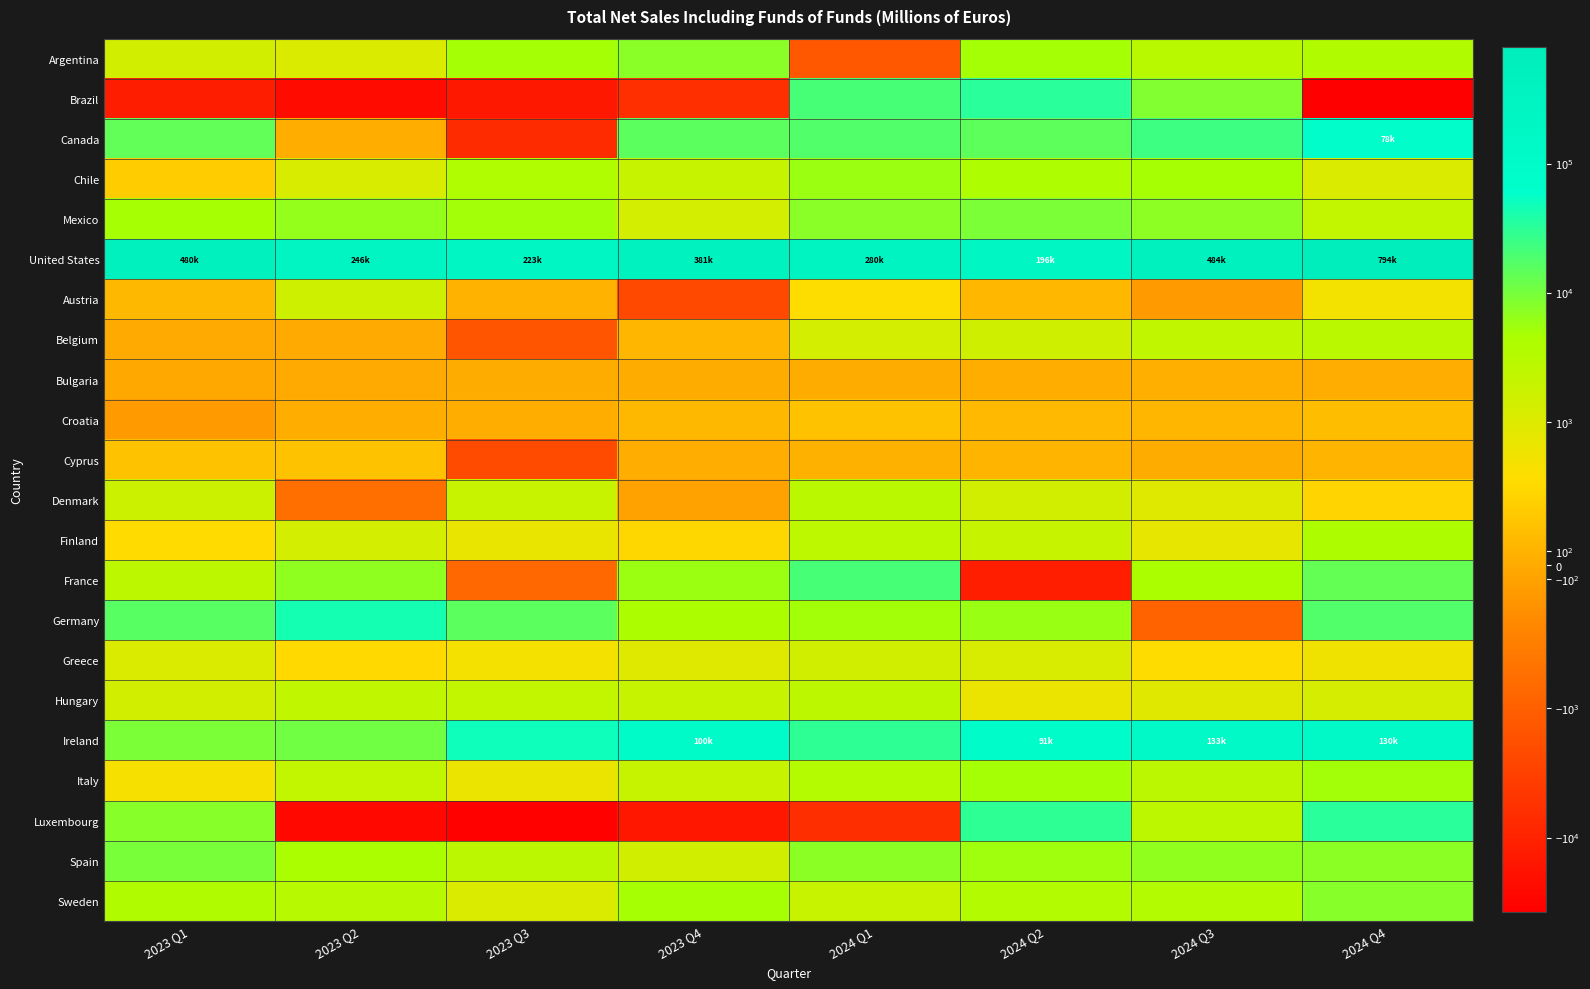

Reading left to right, transcribe all the data shown in this chart.

Argentina: 2023 Q1=1363	2023 Q2=1080	2023 Q3=5007	2023 Q4=7565	2024 Q1=-1313	2024 Q2=4970	2024 Q3=3000	2024 Q4=3720
Brazil: 2023 Q1=-12389	2023 Q2=-23698	2023 Q3=-14534	2023 Q4=-6402	2024 Q1=20588	2024 Q2=32137	2024 Q3=8593	2024 Q4=-37900
Canada: 2023 Q1=13857	2023 Q2=49	2023 Q3=-7291	2023 Q4=15258	2024 Q1=17781	2024 Q2=14697	2024 Q3=23407	2024 Q4=78392
Chile: 2023 Q1=400	2023 Q2=1116	2023 Q3=3723	2023 Q4=1957	2024 Q1=5687	2024 Q2=3976	2024 Q3=4798	2024 Q4=1029
Mexico: 2023 Q1=4746	2023 Q2=6429	2023 Q3=5067	2023 Q4=1307	2024 Q1=7445	2024 Q2=9324	2024 Q3=7031	2024 Q4=2286
United States: 2023 Q1=480682	2023 Q2=246073	2023 Q3=223027	2023 Q4=381633	2024 Q1=280557	2024 Q2=196296	2024 Q3=484841	2024 Q4=794739
Austria: 2023 Q1=162	2023 Q2=1576	2023 Q3=94	2023 Q4=-2329	2024 Q1=615	2024 Q2=155	2024 Q3=-182	2024 Q4=727
Belgium: 2023 Q1=0	2023 Q2=0	2023 Q3=-1469	2023 Q4=141	2024 Q1=1307	2024 Q2=1547	2024 Q3=2385	2024 Q4=2759
Bulgaria: 2023 Q1=-9	2023 Q2=-5	2023 Q3=29	2023 Q4=21	2024 Q1=20	2024 Q2=49	2024 Q3=56	2024 Q4=32
Croatia: 2023 Q1=-185	2023 Q2=44	2023 Q3=52	2023 Q4=167	2024 Q1=285	2024 Q2=171	2024 Q3=143	2024 Q4=220
Cyprus: 2023 Q1=281	2023 Q2=286	2023 Q3=-2152	2023 Q4=33	2024 Q1=85	2024 Q2=128	2024 Q3=27	2024 Q4=122
Denmark: 2023 Q1=1613	2023 Q2=-769	2023 Q3=1872	2023 Q4=-94	2024 Q1=2767	2024 Q2=1364	2024 Q3=960	2024 Q4=496
Finland: 2023 Q1=581	2023 Q2=1308	2023 Q3=839	2023 Q4=535	2024 Q1=2537	2024 Q2=2028	2024 Q3=876	2024 Q4=4136
France: 2023 Q1=2664	2023 Q2=6897	2023 Q3=-885	2023 Q4=5724	2024 Q1=20489	2024 Q2=-11886	2024 Q3=4574	2024 Q4=13462
Germany: 2023 Q1=16245	2023 Q2=43429	2023 Q3=15057	2023 Q4=4236	2024 Q1=5161	2024 Q2=5994	2024 Q3=-946	2024 Q4=17630
Greece: 2023 Q1=1051	2023 Q2=559	2023 Q3=718	2023 Q4=969	2024 Q1=1444	2024 Q2=1170	2024 Q3=590	2024 Q4=763
Hungary: 2023 Q1=1370	2023 Q2=2400	2023 Q3=2250	2023 Q4=2036	2024 Q1=2601	2024 Q2=829	2024 Q3=938	2024 Q4=1239
Ireland: 2023 Q1=9209	2023 Q2=10996	2023 Q3=49653	2023 Q4=100032	2024 Q1=30664	2024 Q2=91369	2024 Q3=133744	2024 Q4=130996
Italy: 2023 Q1=712	2023 Q2=2259	2023 Q3=826	2023 Q4=1930	2024 Q1=3378	2024 Q2=4953	2024 Q3=2702	2024 Q4=5057
Luxembourg: 2023 Q1=7719	2023 Q2=-26447	2023 Q3=-34051	2023 Q4=-15428	2024 Q1=-6406	2024 Q2=29898	2024 Q3=2614	2024 Q4=32304
Spain: 2023 Q1=9489	2023 Q2=4478	2023 Q3=2745	2023 Q4=1459	2024 Q1=7282	2024 Q2=5369	2024 Q3=6598	2024 Q4=7258
Sweden: 2023 Q1=3673	2023 Q2=3153	2023 Q3=1060	2023 Q4=4777	2024 Q1=1896	2024 Q2=3463	2024 Q3=3438	2024 Q4=7794